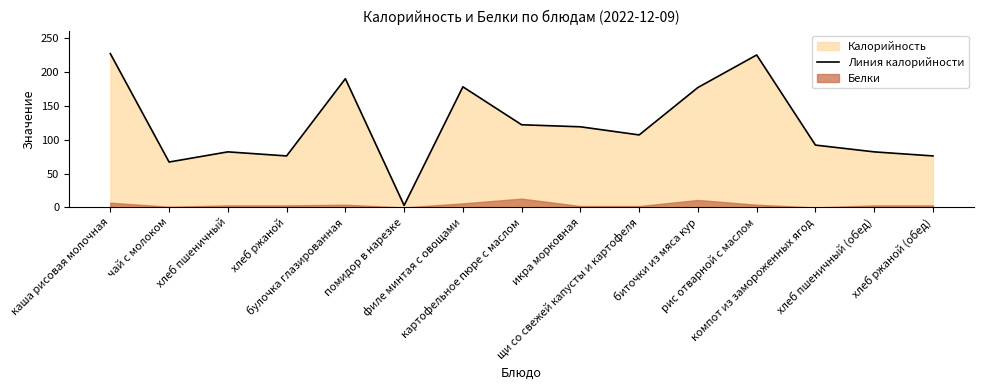

What position from the left is хлеб пшеничный (обед)?

14